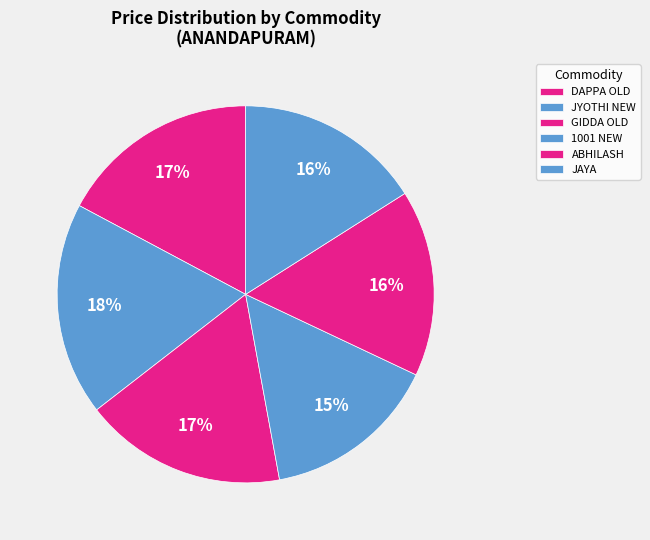

Is it true that DAPPA OLD is 17% of the pie?

True